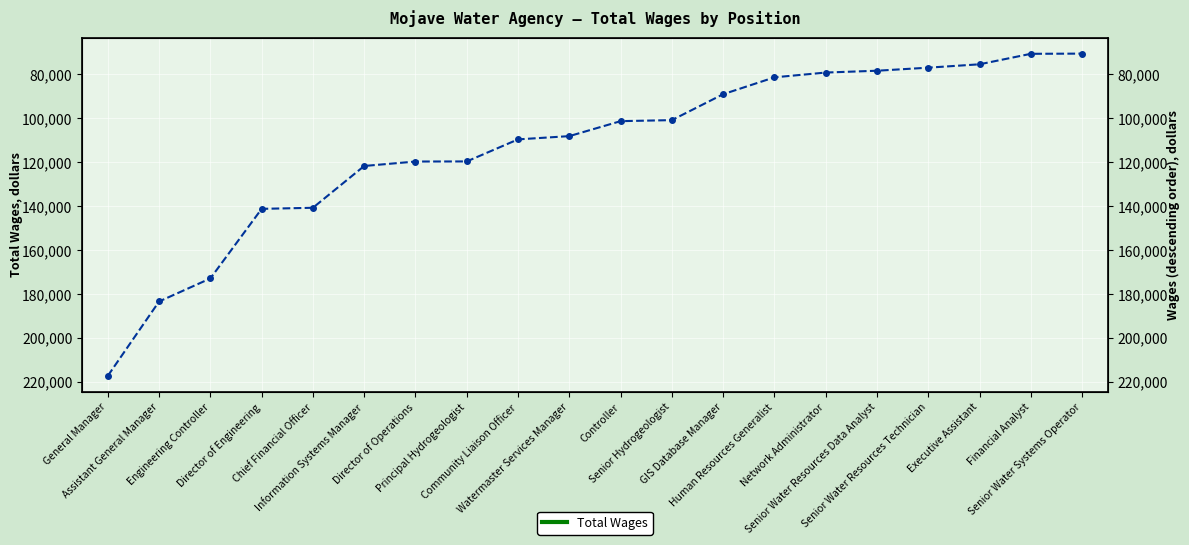

Rank the categories by value from lowest to highest.

Senior Water Systems Operator, Financial Analyst, Executive Assistant, Senior Water Resources Technician, Senior Water Resources Data Analyst, Network Administrator, Human Resources Generalist, GIS Database Manager, Senior Hydrogeologist, Controller, Watermaster Services Manager, Community Liaison Officer, Principal Hydrogeologist, Director of Operations, Information Systems Manager, Chief Financial Officer, Director of Engineering, Engineering Controller, Assistant General Manager, General Manager